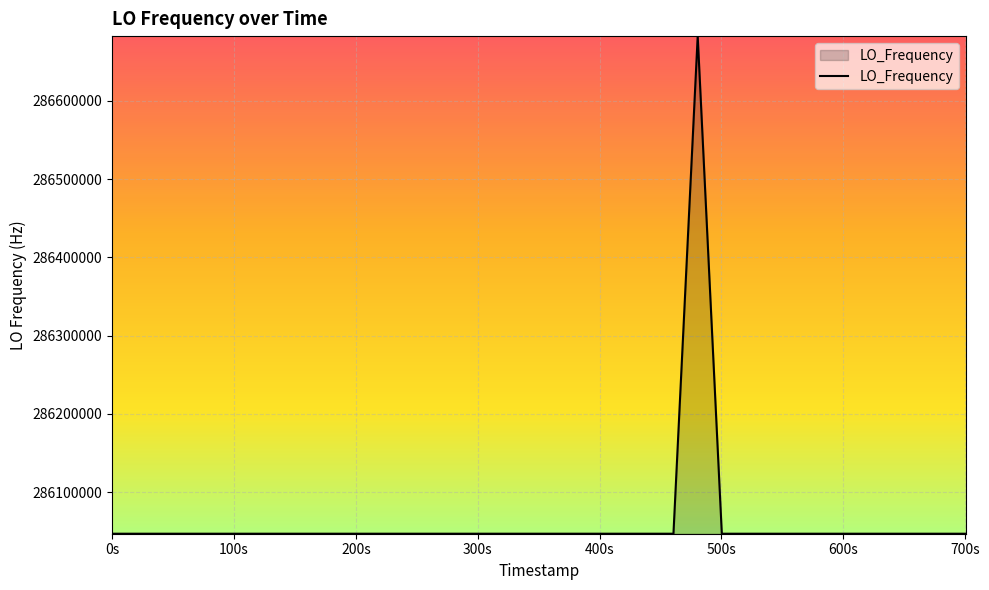

What is the difference between the maximum and minimum values?

635711.0